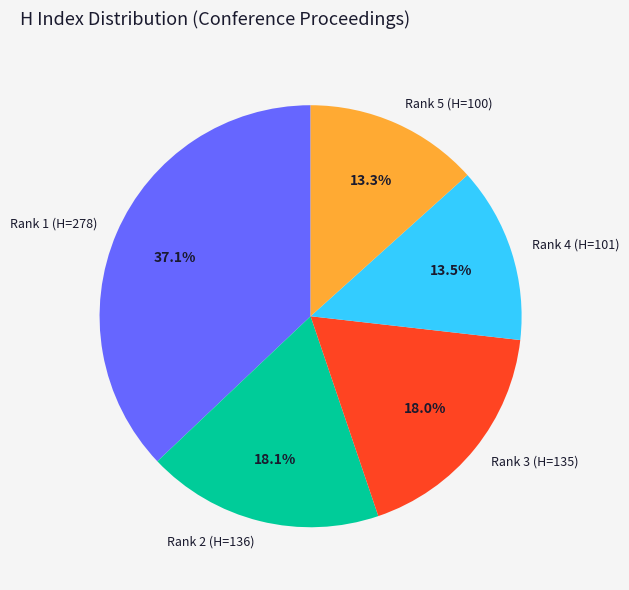

Is it true that Rank 4 (H=101) is 6% of the pie?

False